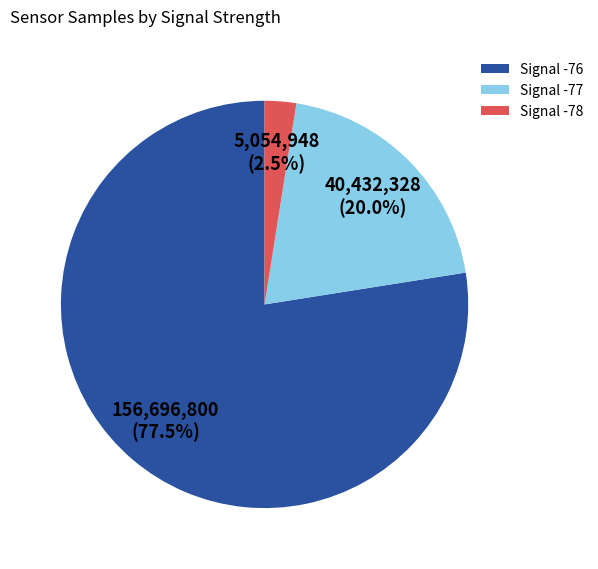

Is there a majority slice in this chart?

Yes